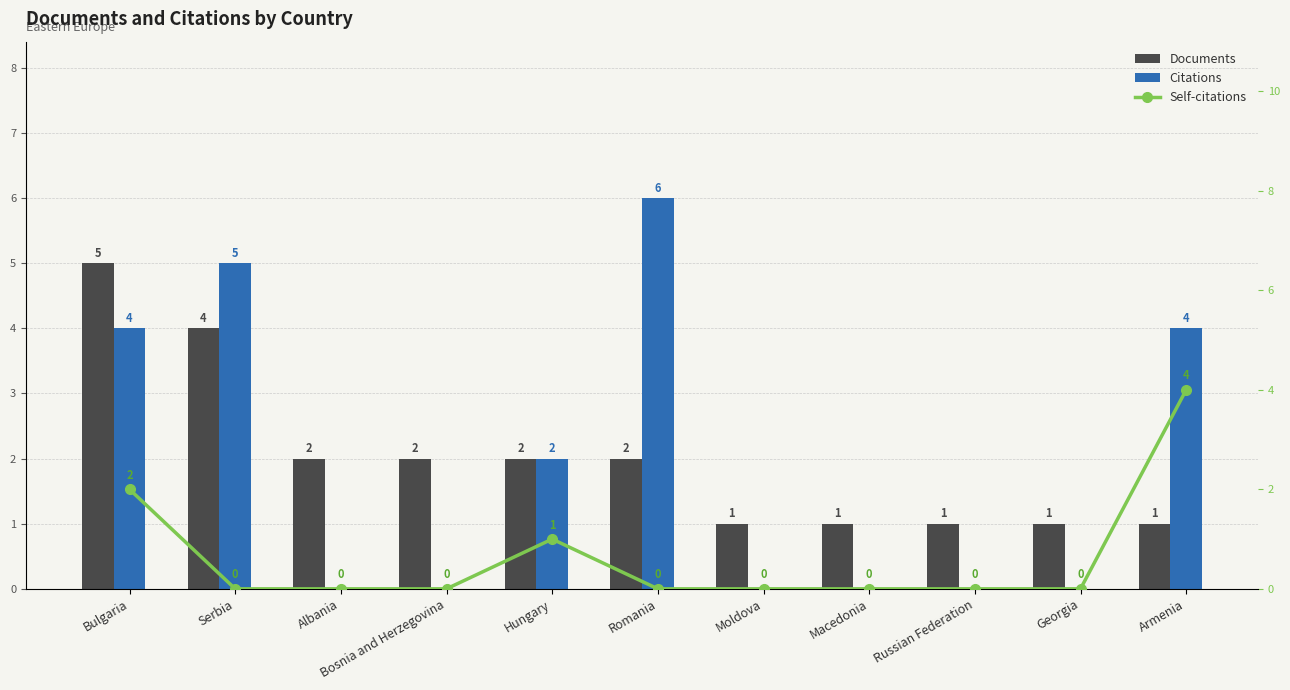

Reading left to right, what are all the values shown in this chart?

Documents: Bulgaria=5	Serbia=4	Albania=2	Bosnia and Herzegovina=2	Hungary=2	Romania=2	Moldova=1	Macedonia=1	Russian Federation=1	Georgia=1	Armenia=1
Citations: Bulgaria=4	Serbia=5	Albania=0	Bosnia and Herzegovina=0	Hungary=2	Romania=6	Moldova=0	Macedonia=0	Russian Federation=0	Georgia=0	Armenia=4
Self-citations: Bulgaria=2	Serbia=0	Albania=0	Bosnia and Herzegovina=0	Hungary=1	Romania=0	Moldova=0	Macedonia=0	Russian Federation=0	Georgia=0	Armenia=4